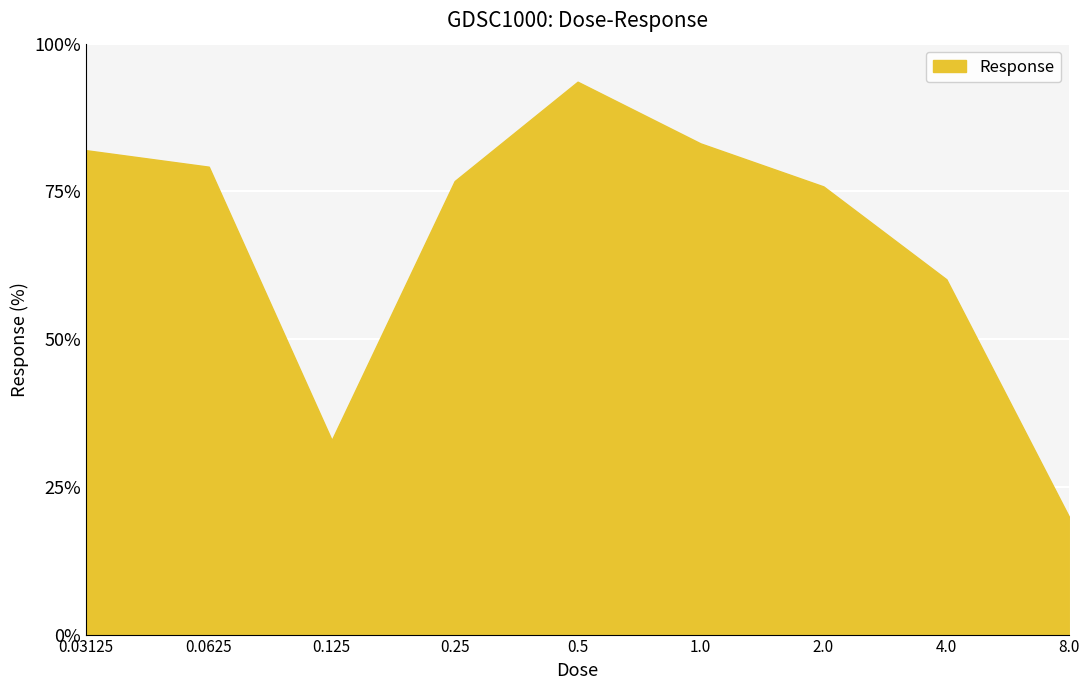

What is the maximum value shown in the chart?

93.6